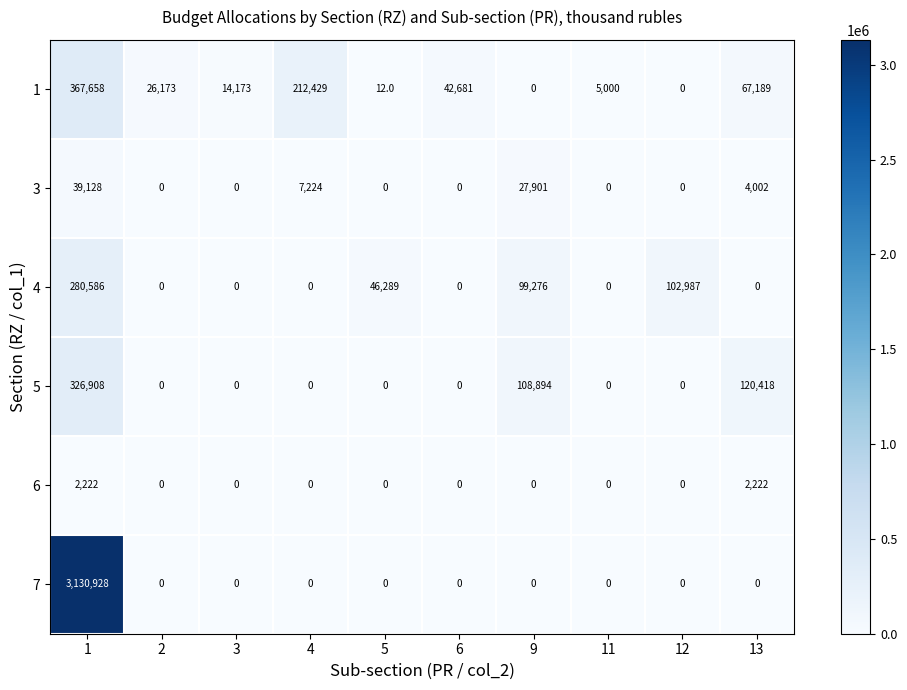

What is the maximum value shown in the chart?

3130928